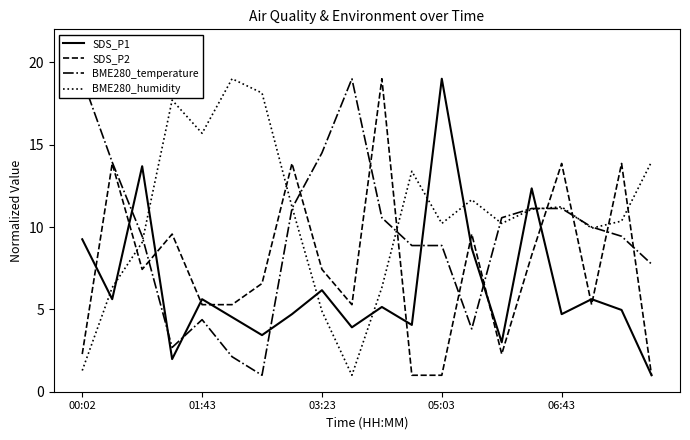

What is the minimum value shown in the chart?

1.0